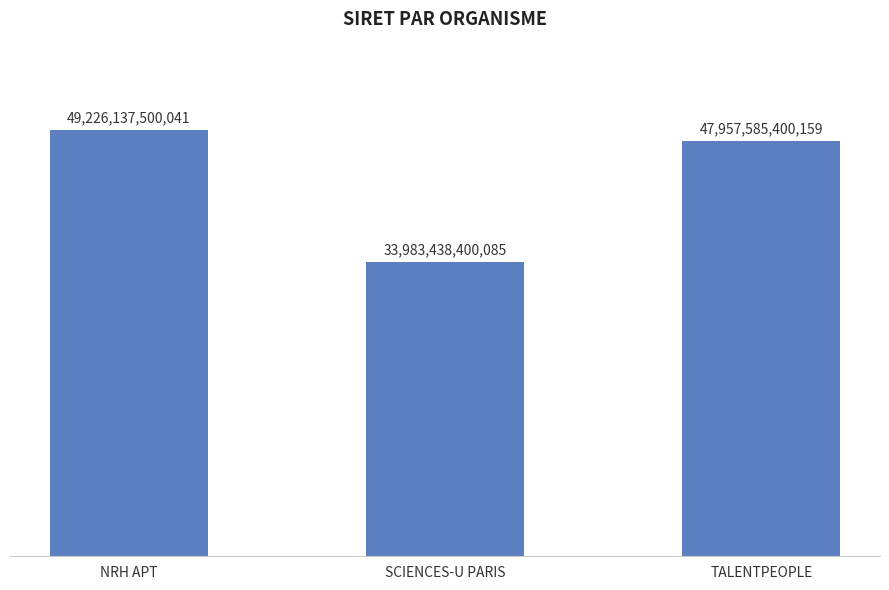

Reading right to left, list all the values displayed in this chart.

TALENTPEOPLE=47957585400159	SCIENCES-U PARIS=33983438400085	NRH APT=49226137500041